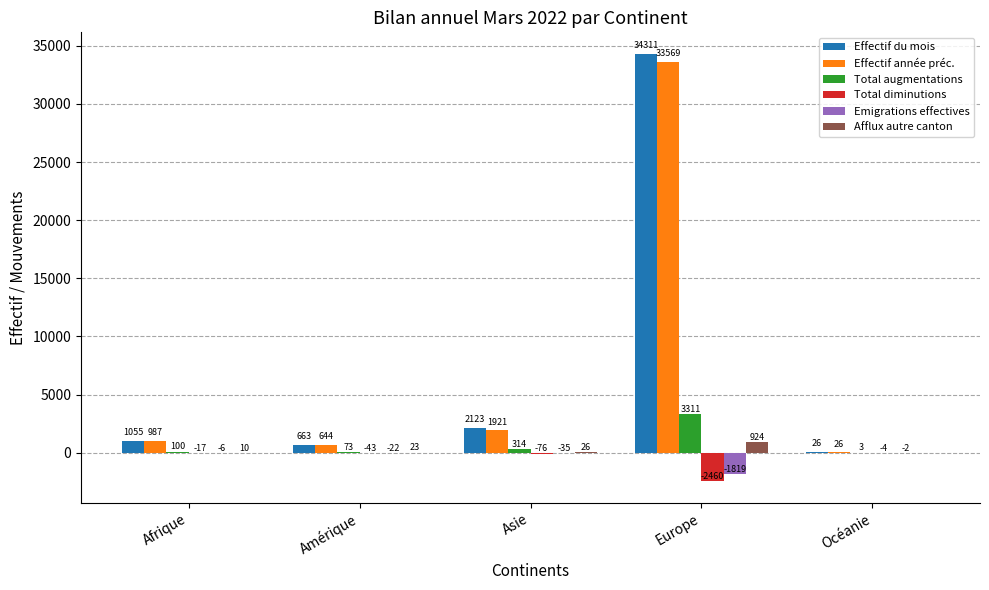

Which series has the widest spread of values?

Effectif du mois